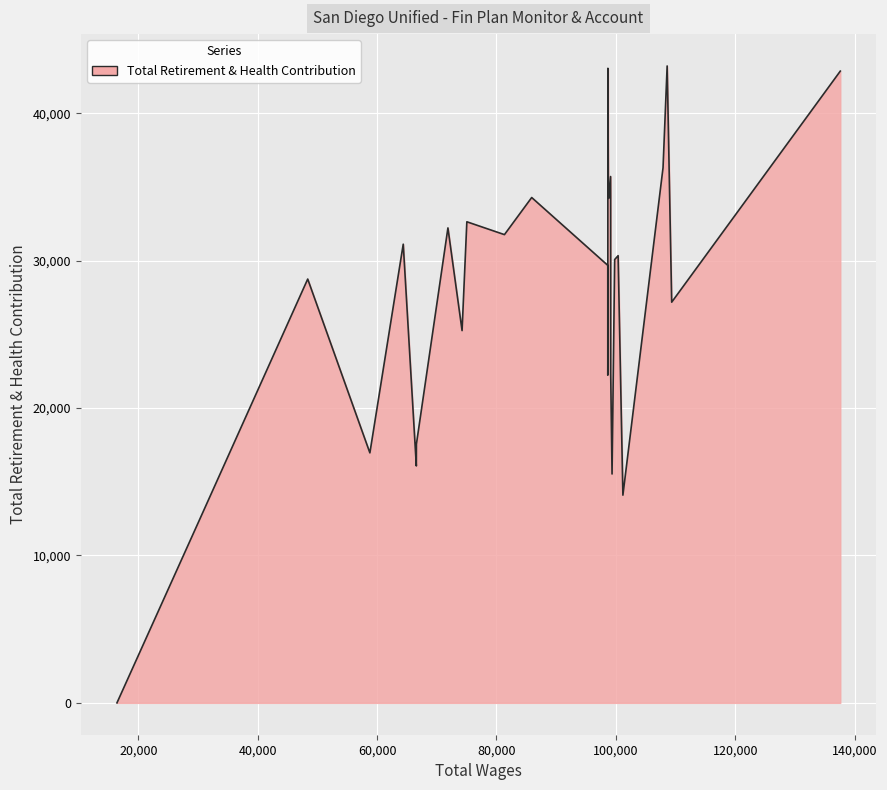

How many categories are shown in the chart?

30